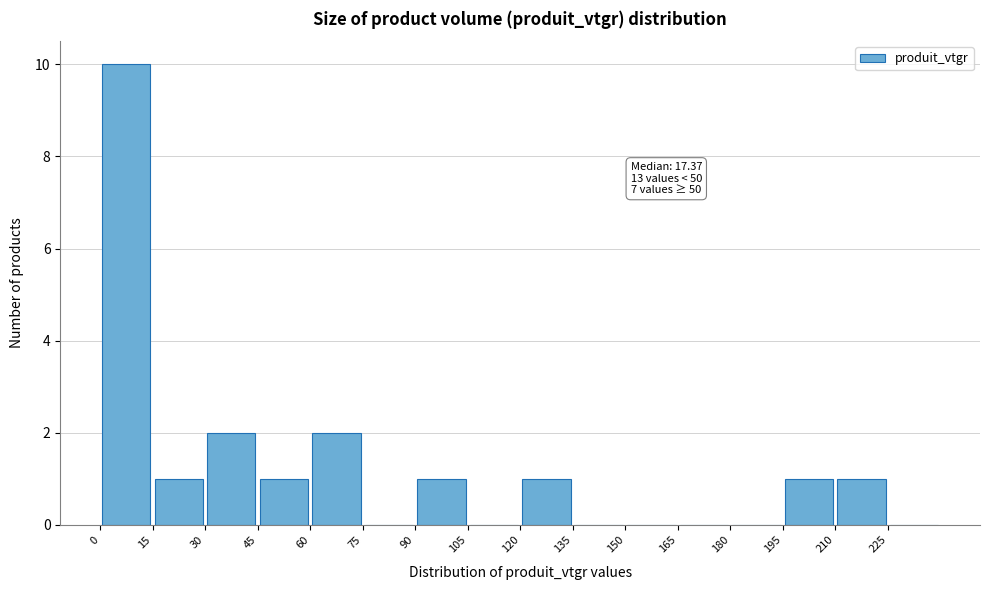

Over which range of the x-axis is the bar tallest?

0 to 15